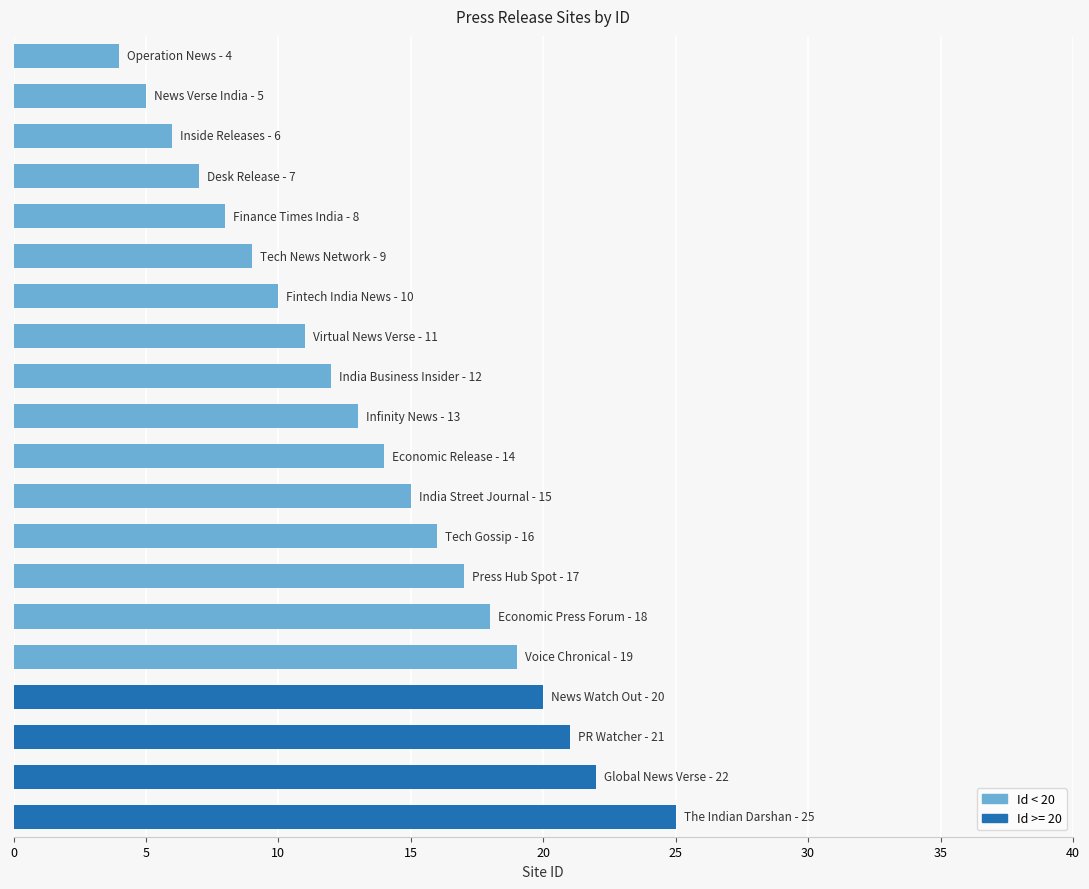

What is the average value?

14